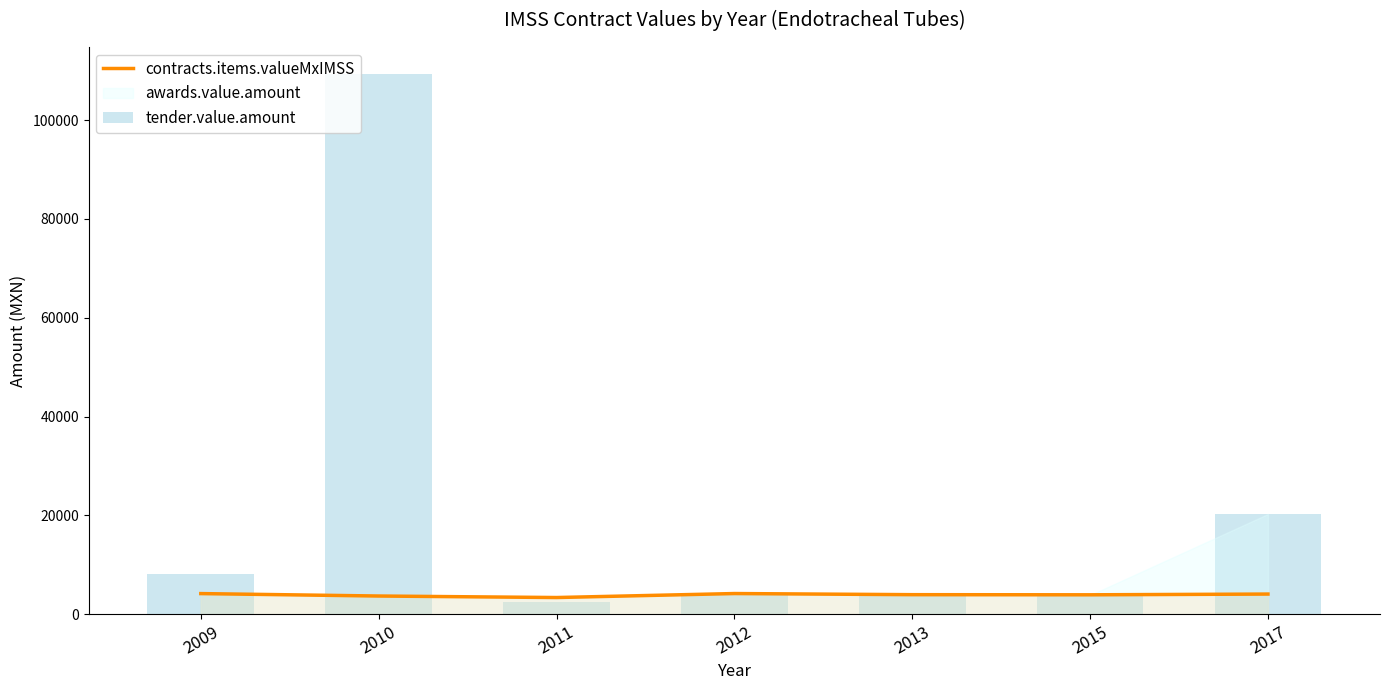

Reading left to right, list all the values displayed in this chart.

contracts.items.valueMxIMSS: 4192.4	3700.6	3394.2	4202.1	3973.2	3946.3	4097.7
tender.value.amount: 8186.2	109318.5	2419.8	4202.1	3973.2	3883.7	20300.0